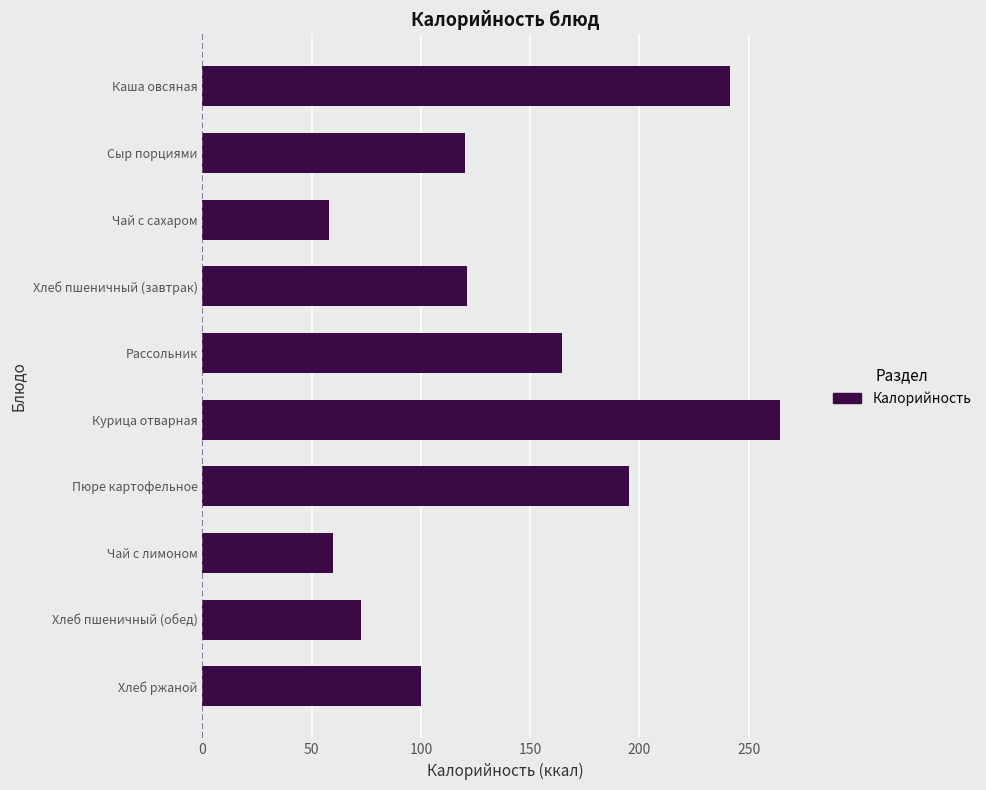

The value at Хлеб ржаной is 141.9. True or false?

False